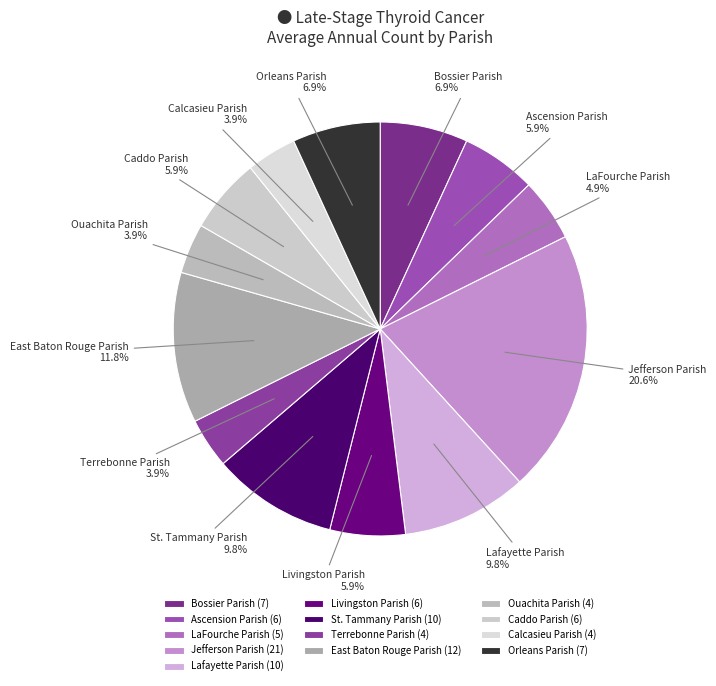

To the nearest percent, what is the difference between the largest and smallest slice percentages?

17%